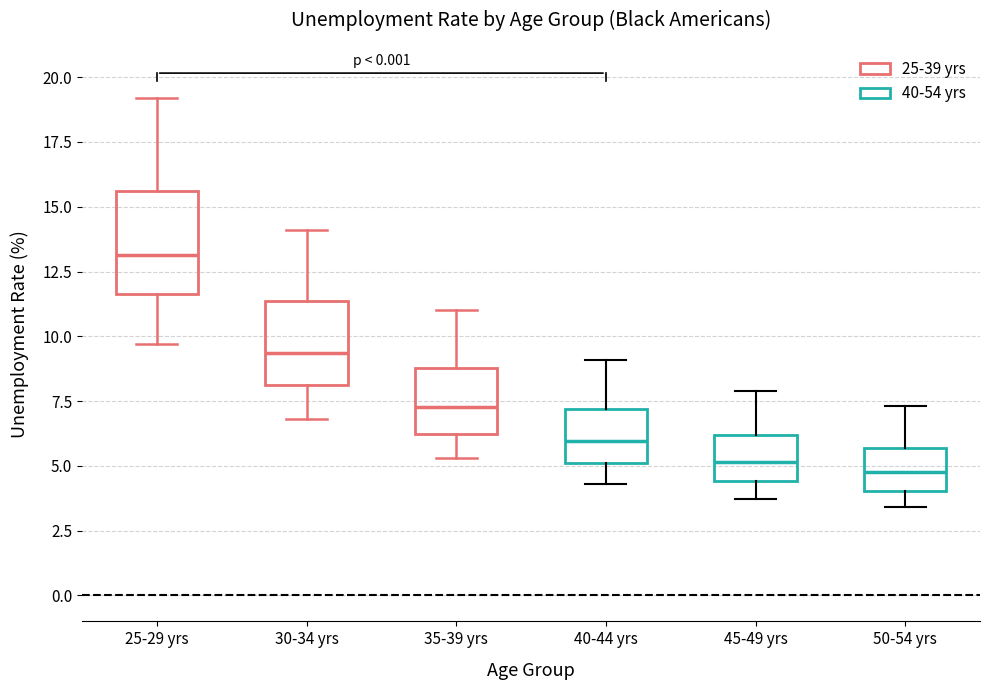

Comparing the boxes themselves (not the whiskers), which one is the tallest?

25-29 yrs